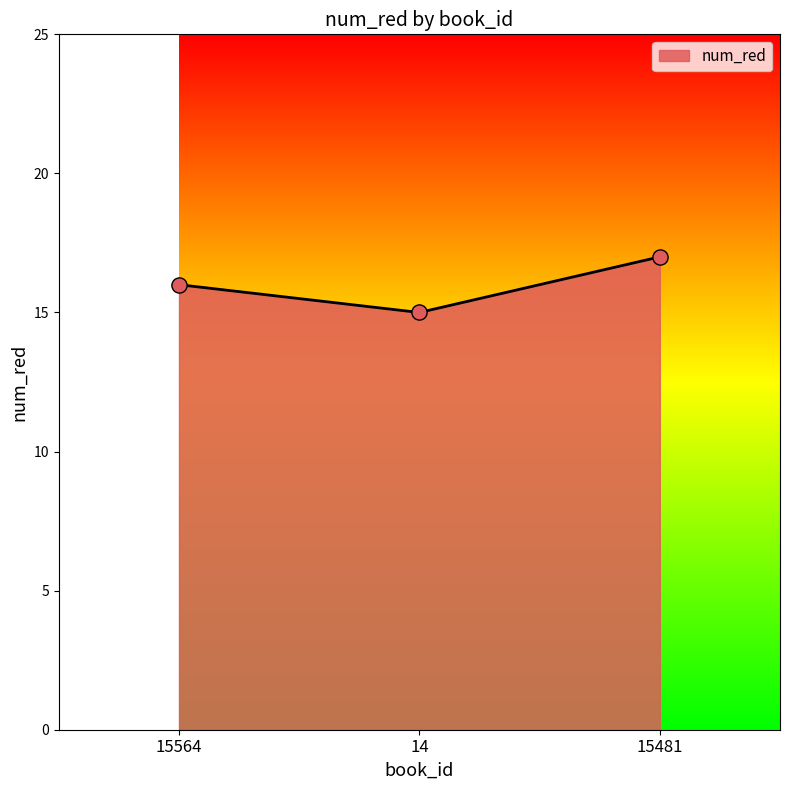

Between 14 and 15564, which is larger?

15564